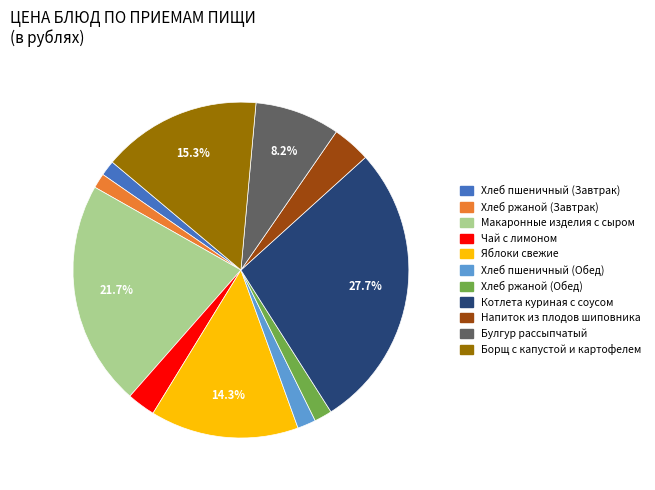

Count the number of slices in the pie.

11